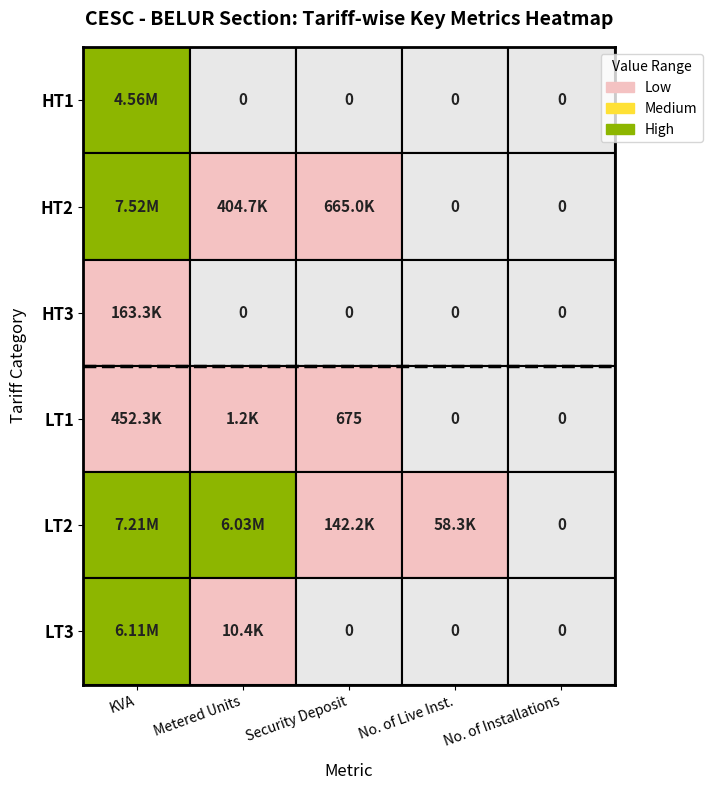

Is it true that LT3 equals 6105731 at 0?

True